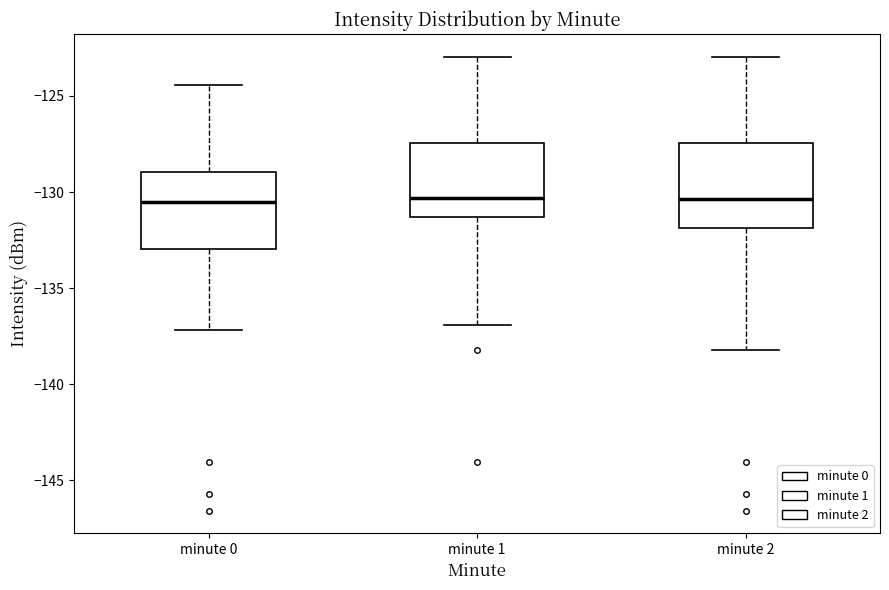

Reading left to right, transcribe this box plot: for each box, give where its median line is, the range the box spans, and where its two whiskers end, as read against the y-axis. The values are not printed on the chart, so give them approximately, as read against the axis.

minute 0: median -130.5, box -133.0 to -129.0, whiskers -137.0 to -124.5
minute 1: median -130.5, box -131.5 to -127.5, whiskers -137.0 to -123.0
minute 2: median -130.5, box -132.0 to -127.5, whiskers -138.0 to -123.0